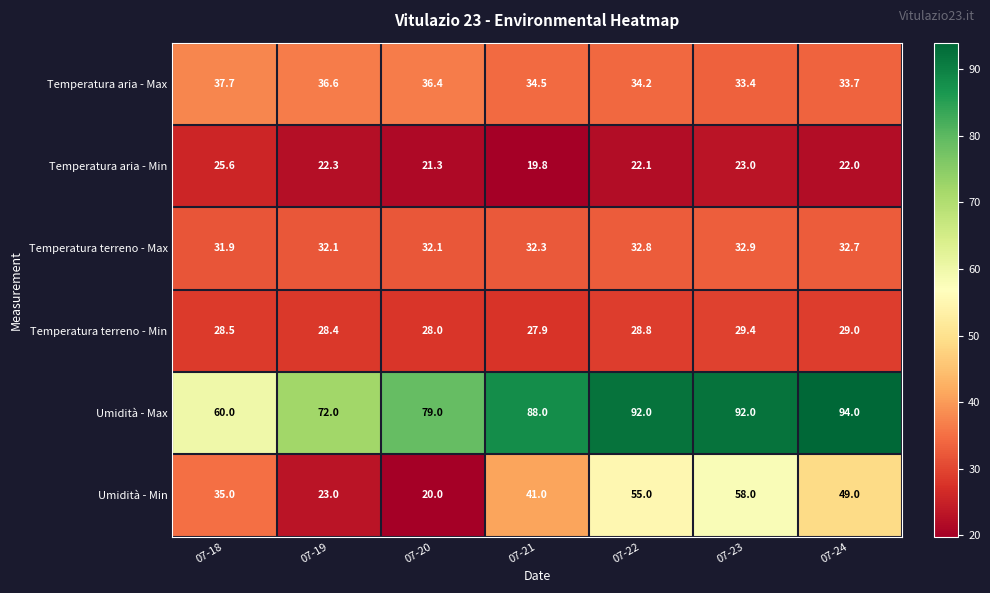

What is the average value of the Temperatura aria - Max series?

35.2